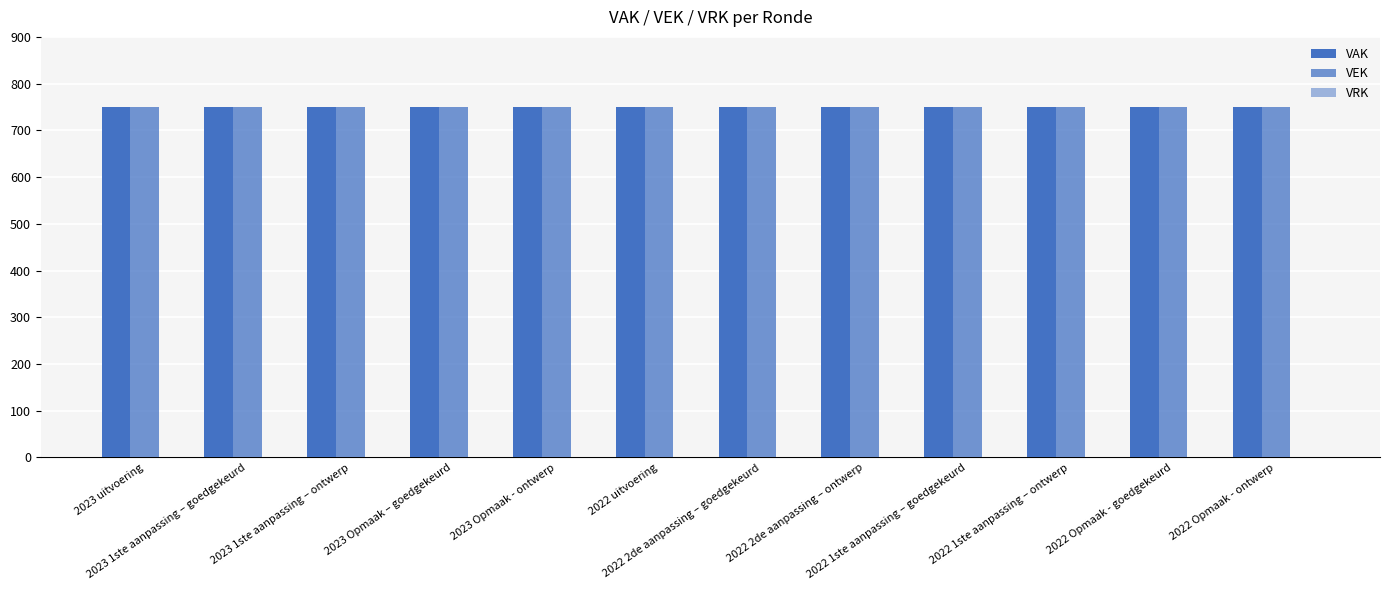

Which series changed the most between 2023 Opmaak - ontwerp and 2022 2de aanpassing – goedgekeurd?

VAK